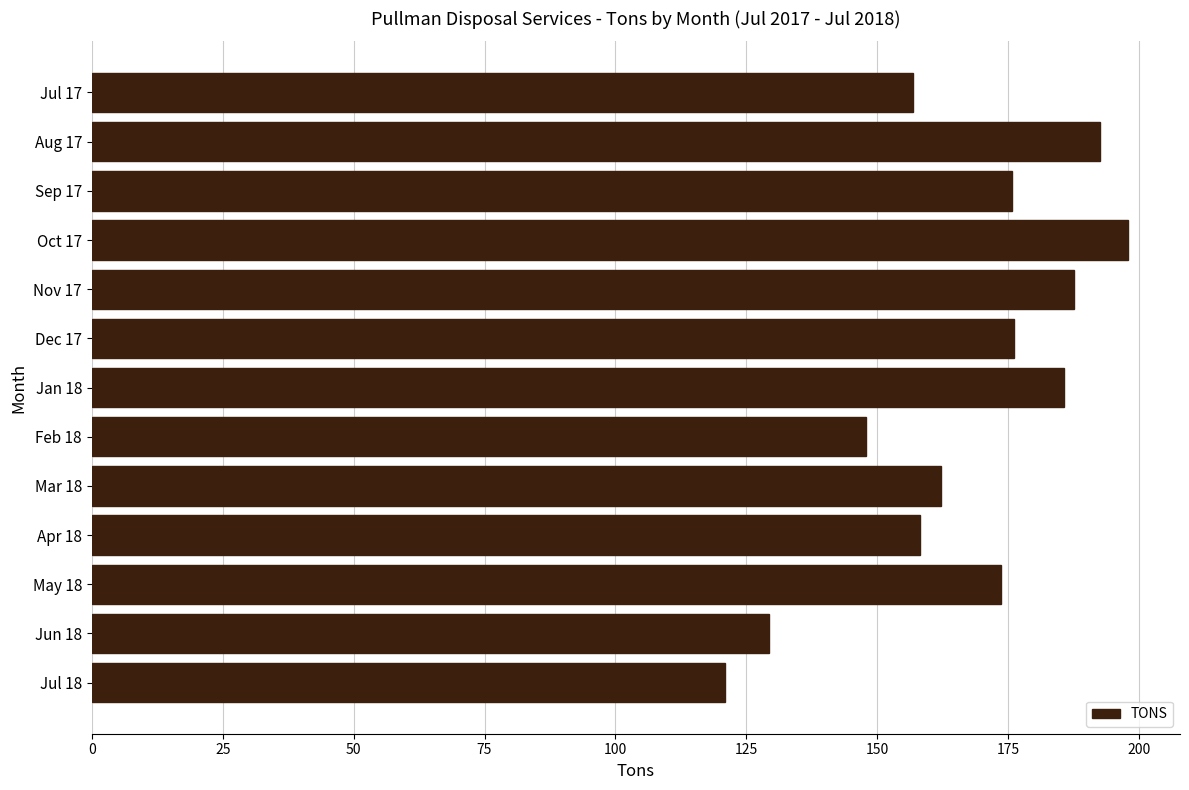

What is the average value?

166.5